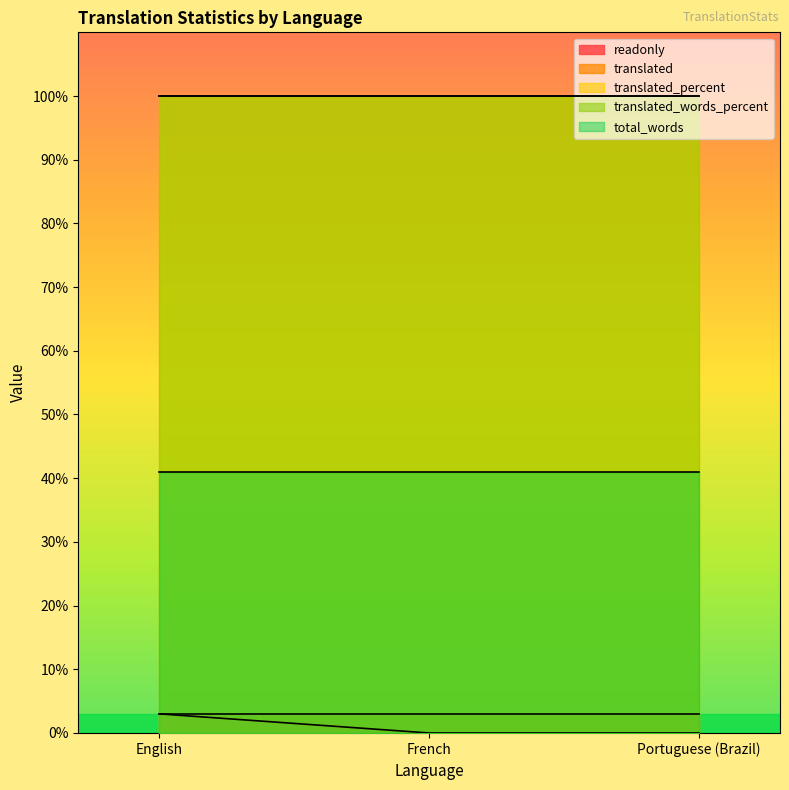

What is the difference between the highest and lowest values at Portuguese (Brazil)?

100